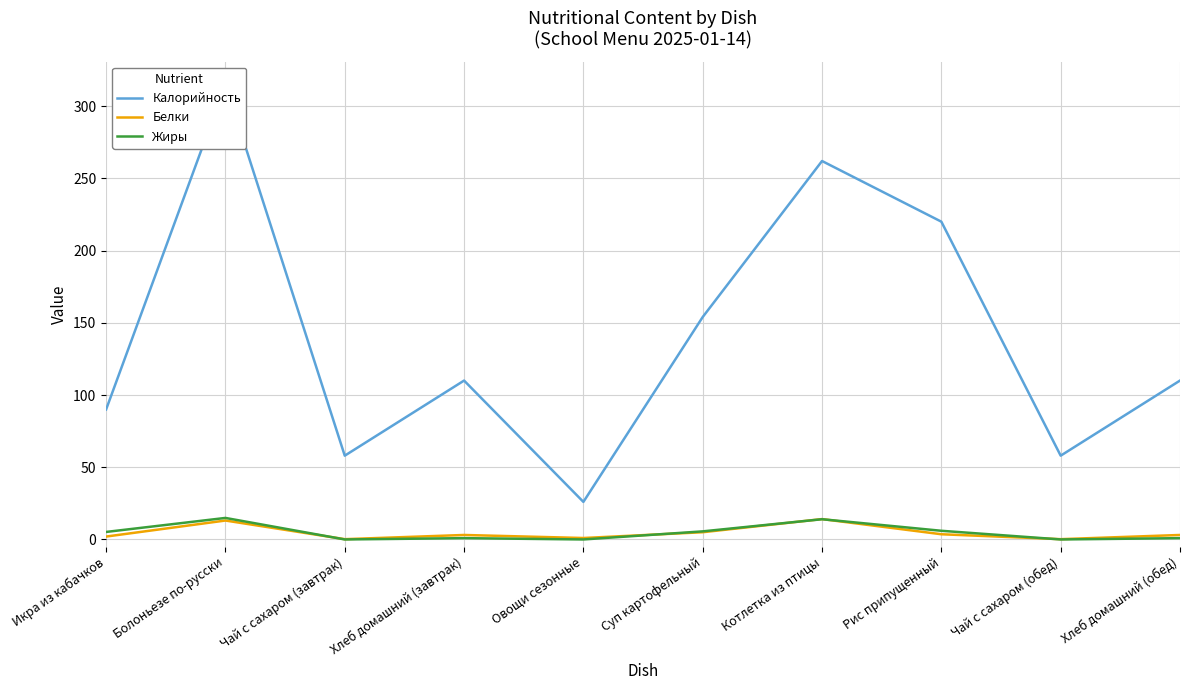

Reading left to right, extract all data points from this chart.

Калорийность: Икра из кабачков=90.0	Болоньезе по-русски=315.0	Чай с сахаром (завтрак)=58.0	Хлеб домашний (завтрак)=110.0	Овощи сезонные=26.0	Суп картофельный=154.0	Котлетка из птицы=262.0	Рис припущенный=220.0	Чай с сахаром (обед)=58.0	Хлеб домашний (обед)=110.0
Белки: Икра из кабачков=2.0	Болоньезе по-русски=13.1	Чай с сахаром (завтрак)=0.2	Хлеб домашний (завтрак)=3.1	Овощи сезонные=1.0	Суп картофельный=5.0	Котлетка из птицы=14.1	Рис припущенный=3.6	Чай с сахаром (обед)=0.2	Хлеб домашний (обед)=3.1
Жиры: Икра из кабачков=5.2	Болоньезе по-русски=14.9	Чай с сахаром (завтрак)=0.0	Хлеб домашний (завтрак)=0.9	Овощи сезонные=0.0	Суп картофельный=5.6	Котлетка из птицы=14.0	Рис припущенный=6.0	Чай с сахаром (обед)=0.0	Хлеб домашний (обед)=0.9